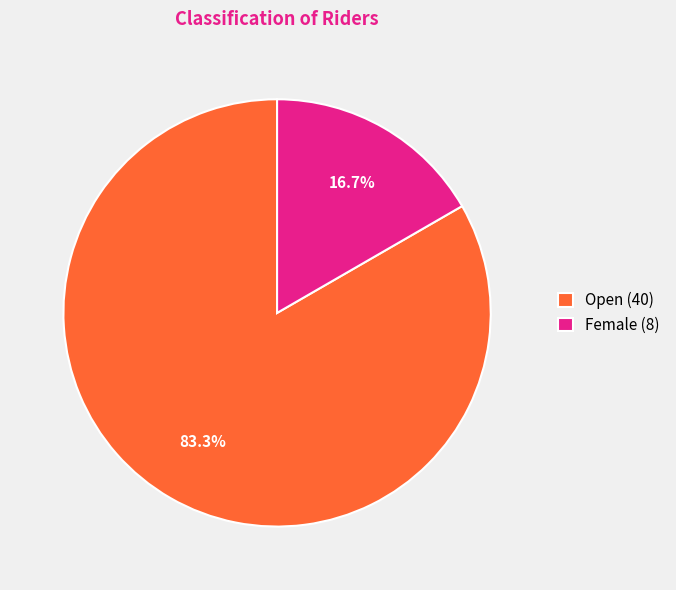

To the nearest percent, what portion does Female represent?

17%